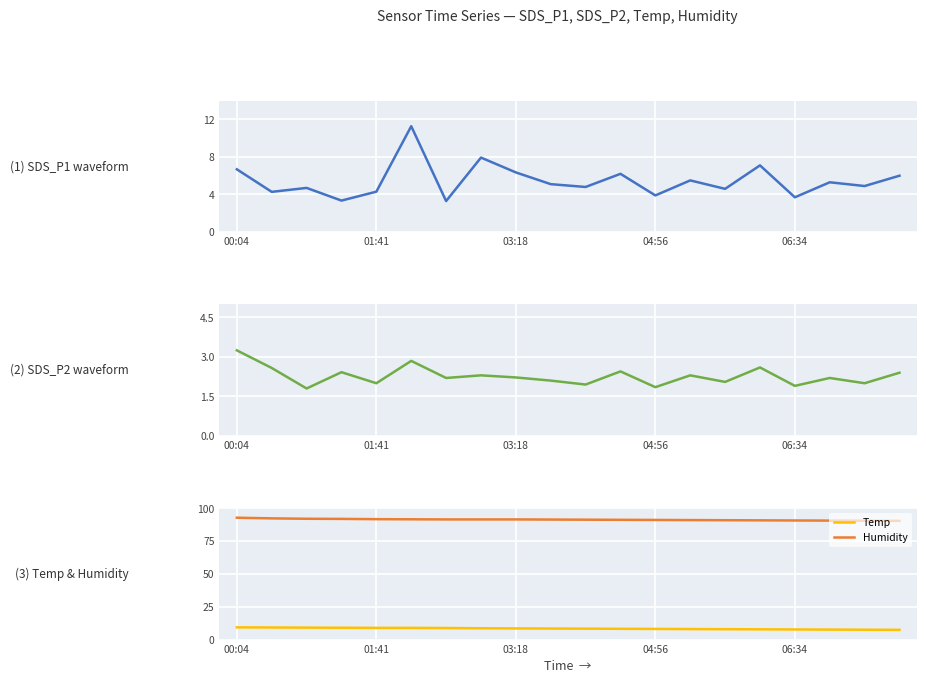

How many values in the Temp series exceed 8?

13